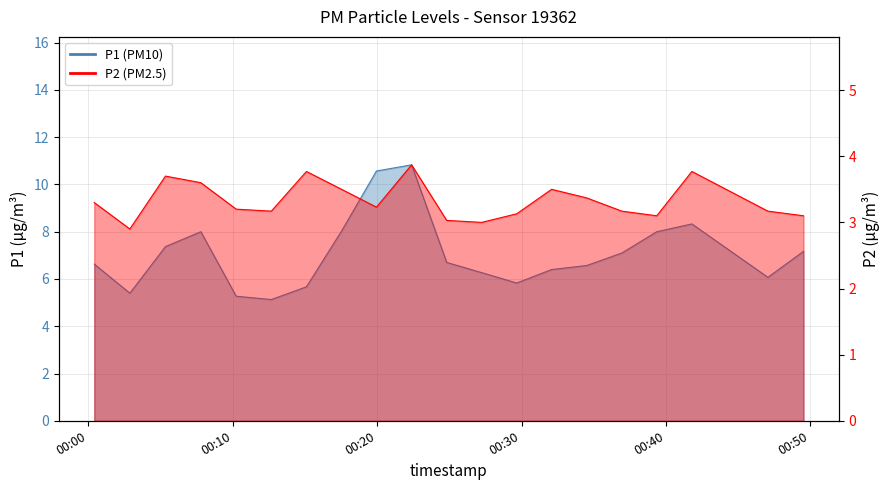

What is the approximate value of P1 at P2?

5.4